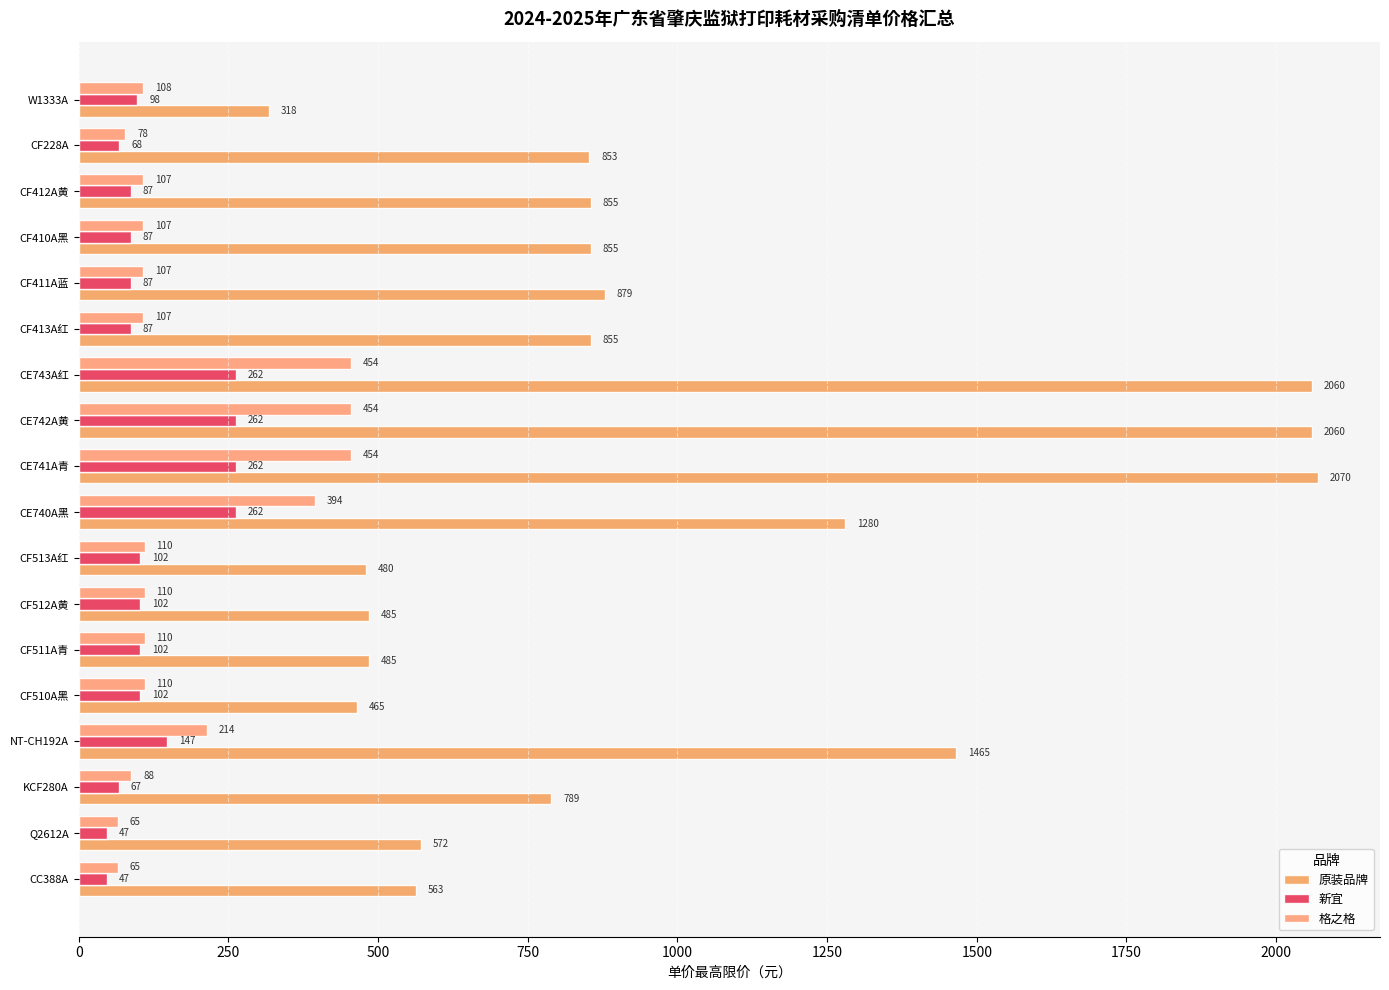

What is the difference between the maximum and minimum values in the 原装品牌 series?

1752